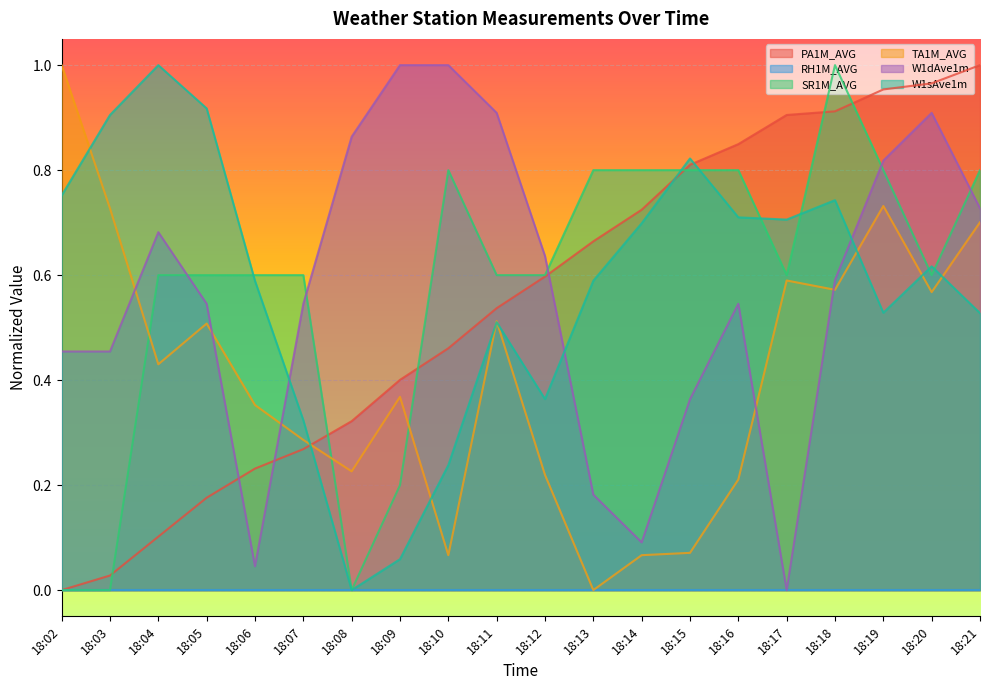

Which series has the widest spread of values?

PA1M_AVG